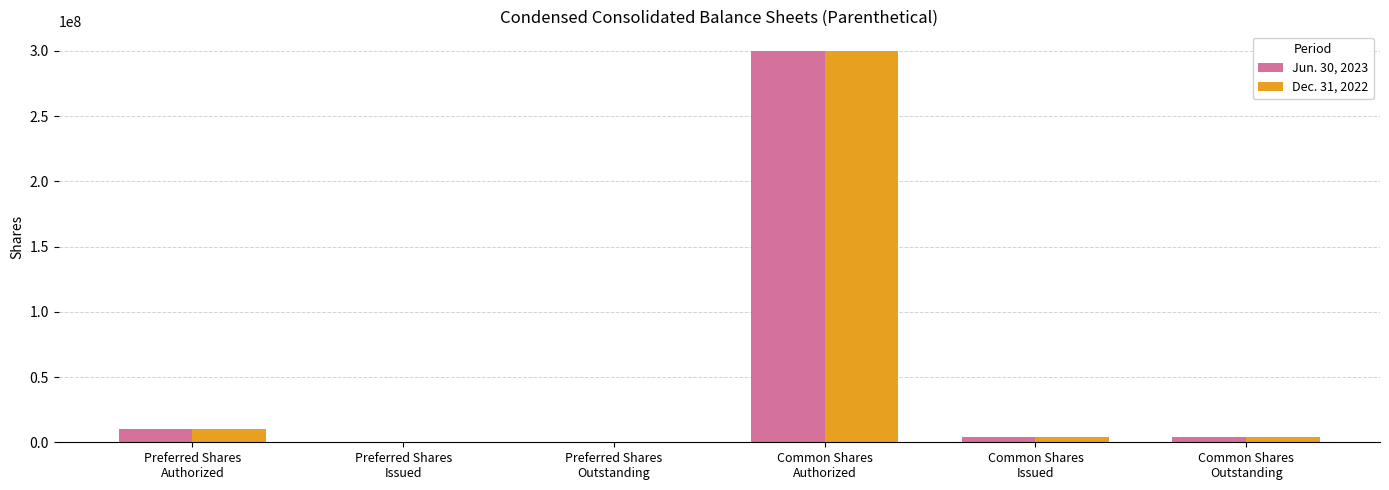

Count the number of data series in this chart.

2